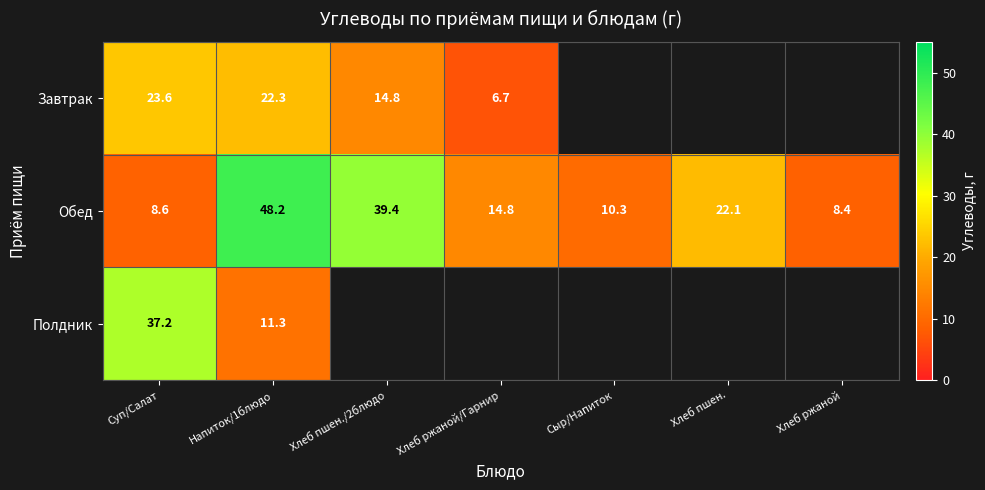

True or false: Обед has a value of 14.4 at Сыр/Напиток.

False